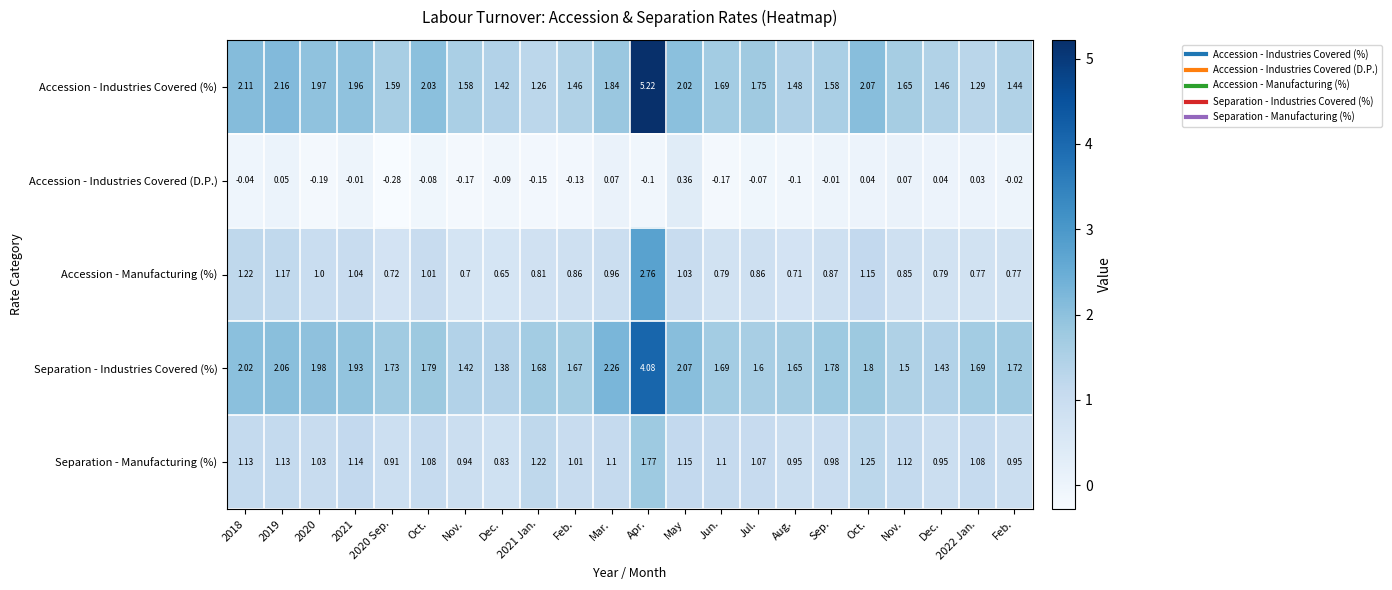

How many distinct data groups are displayed?

5